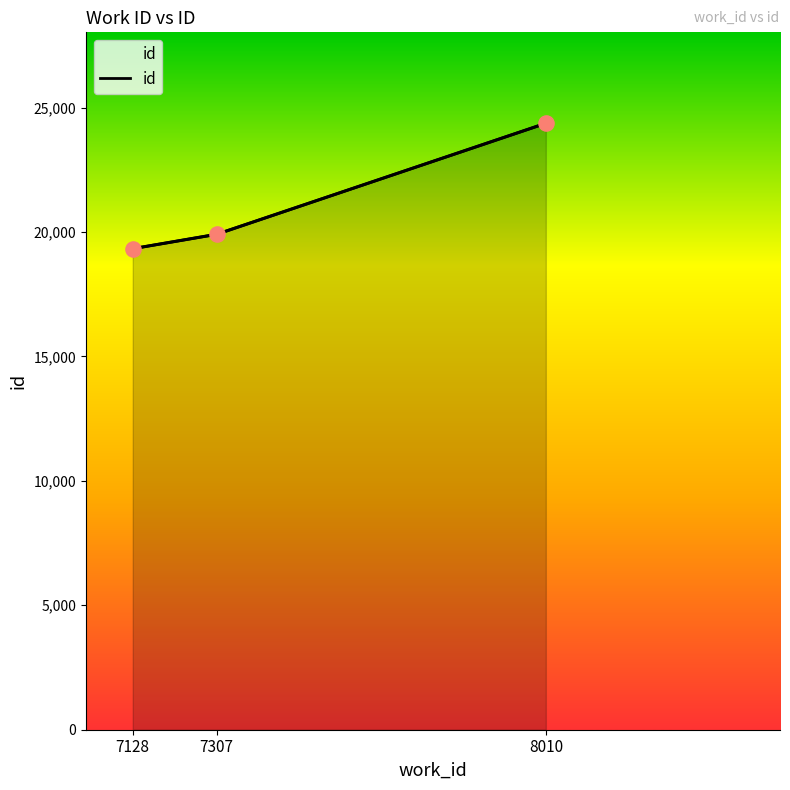

Between 7128 and 8010, which is larger?

8010